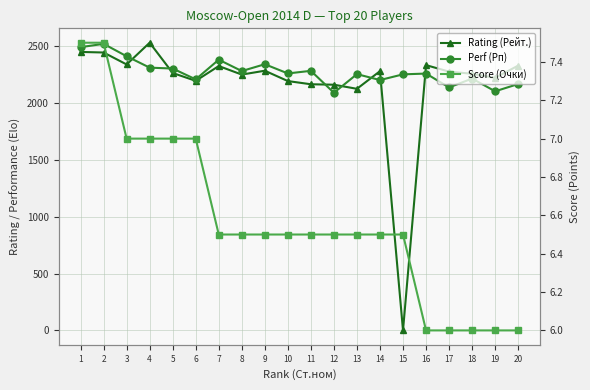

Where is Perf (Рп) nearest to the value 2303?

5